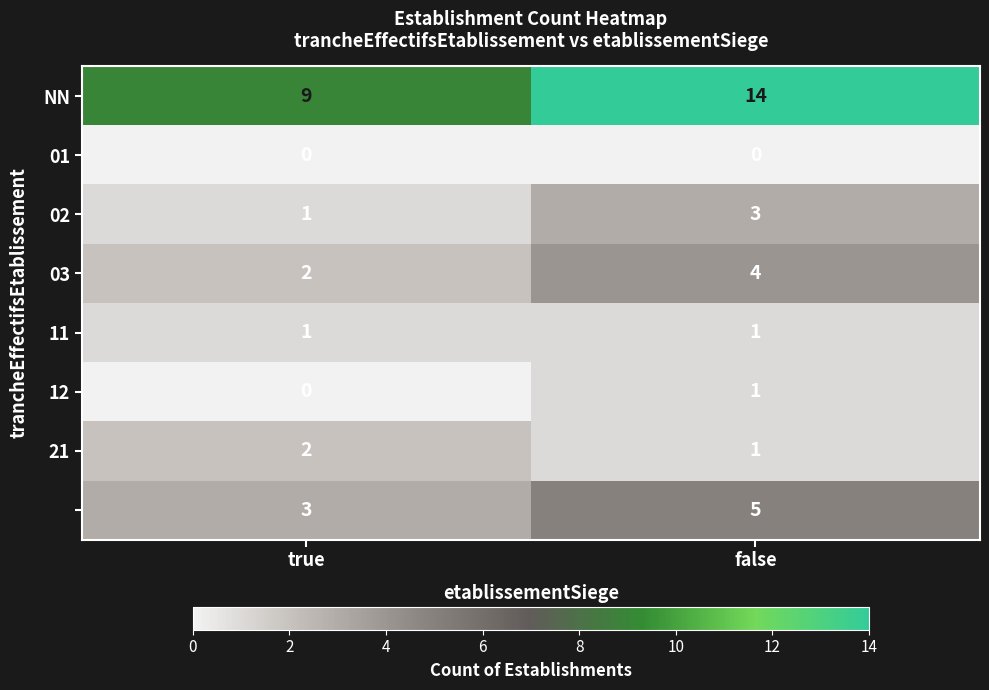

At which category is the sum across all series the highest?

false